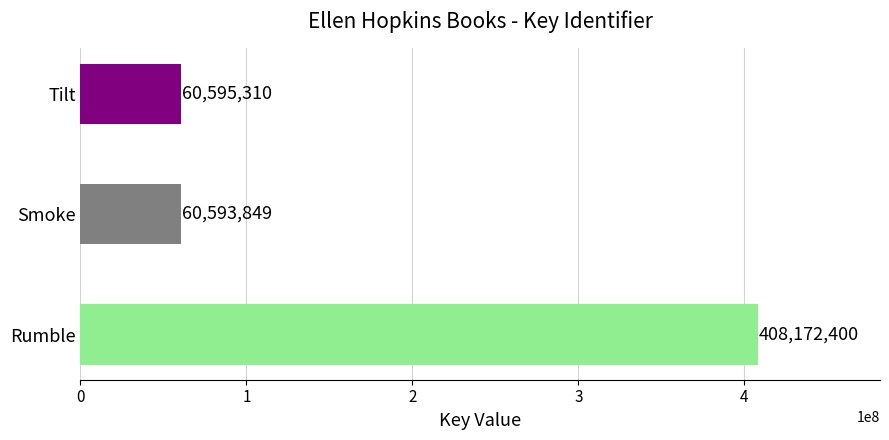

Reading bottom to top, transcribe all the data shown in this chart.

408172400	60593849	60595310